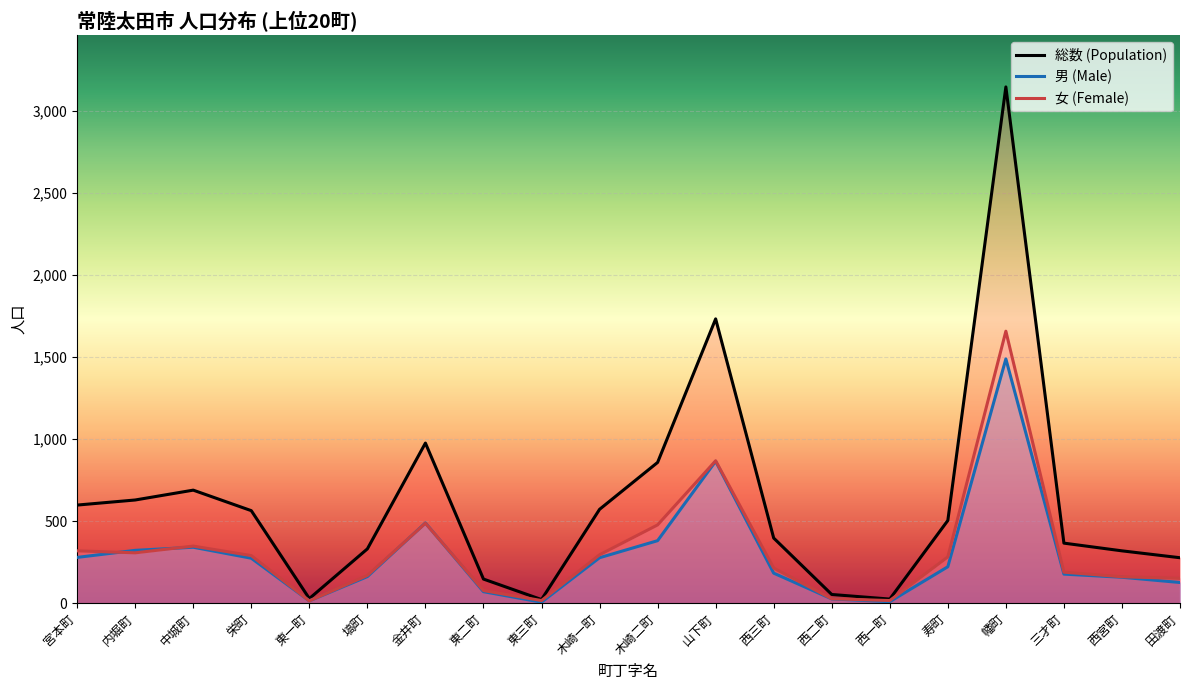

Reading left to right, extract all data points from this chart.

総数 (Population): 宮本町=598	内堀町=629	中城町=689	栄町=564	東一町=28	塙町=331	金井町=976	東二町=147	東三町=22	木崎一町=572	木崎二町=858	山下町=1733	西三町=397	西二町=53	西一町=25	寿町=504	幡町=3147	三才町=366	西宮町=319	田渡町=277
男 (Male): 宮本町=279	内堀町=322	中城町=341	栄町=274	東一町=14	塙町=162	金井町=489	東二町=70	東三町=6	木崎一町=277	木崎二町=381	山下町=865	西三町=183	西二町=26	西一町=9	寿町=222	幡町=1489	三才町=177	西宮町=158	田渡町=126
女 (Female): 宮本町=319	内堀町=307	中城町=348	栄町=290	東一町=14	塙町=169	金井町=487	東二町=77	東三町=16	木崎一町=295	木崎二町=477	山下町=868	西三町=214	西二町=27	西一町=16	寿町=282	幡町=1658	三才町=189	西宮町=161	田渡町=151